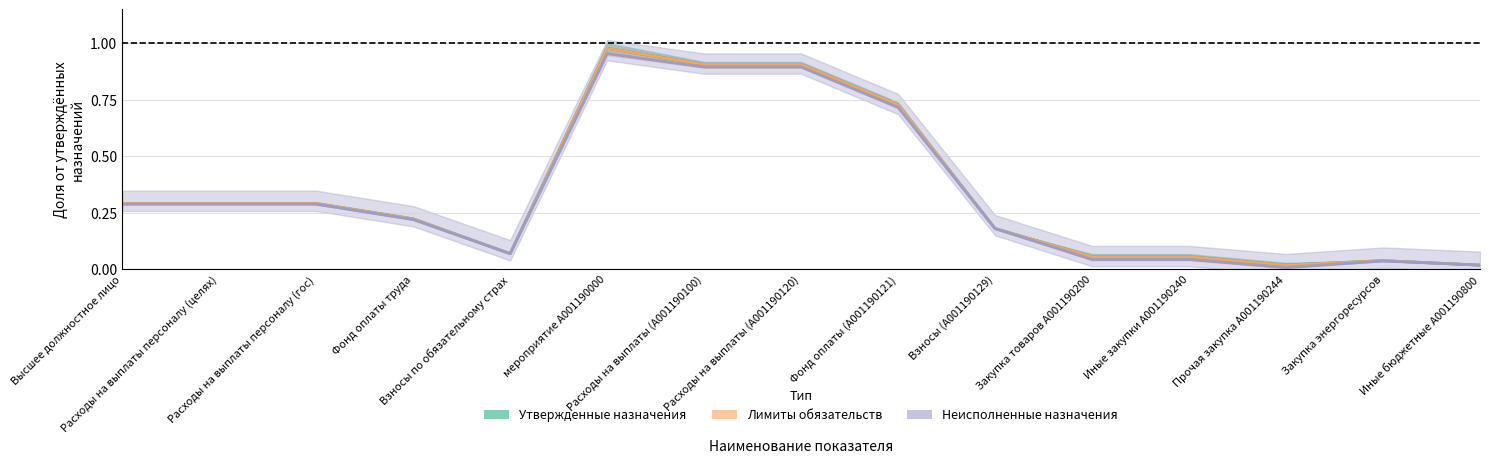

List the labels in order of Утвержденные назначения value, largest first.

мероприятие A001190000, Расходы на выплаты (А001190100), Расходы на выплаты (А001190120), Фонд оплаты (А001190121), Высшее должностное лицо, Расходы на выплаты персоналу (целях), Расходы на выплаты персоналу (гос), Фонд оплаты труда, Взносы (А001190129), Взносы по обязательному страх, Закупка товаров А001190200, Иные закупки А001190240, Закупка энергоресурсов, Иные бюджетные А001190800, Прочая закупка А001190244